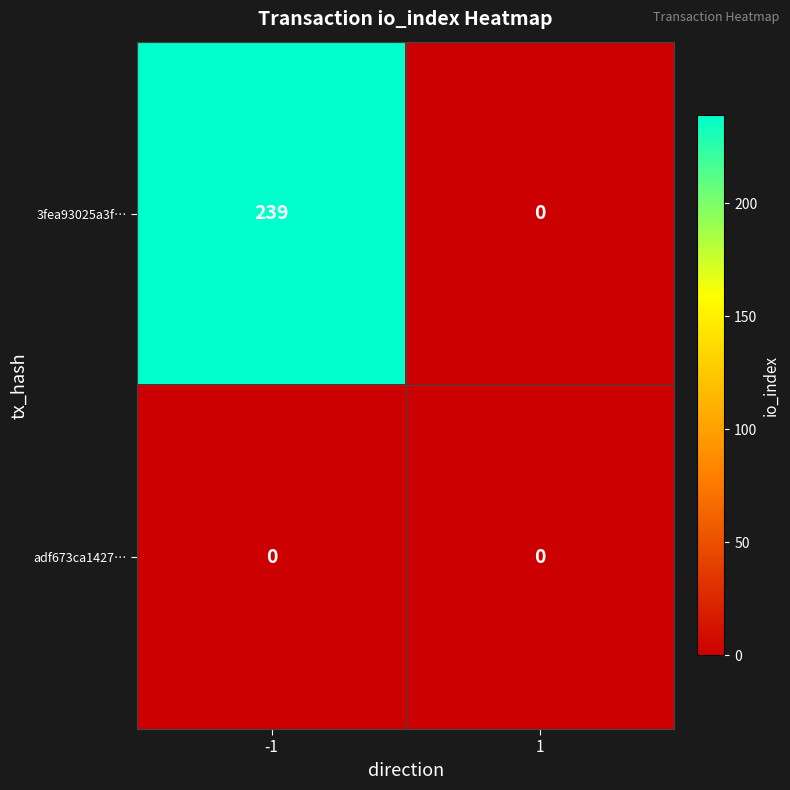

What is the difference between the 3fea93025a3f… values at 1 and -1?

239